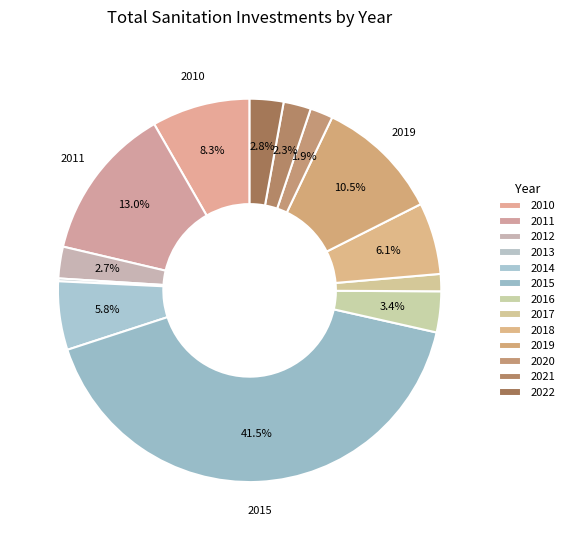

How many segments does this pie chart have?

13